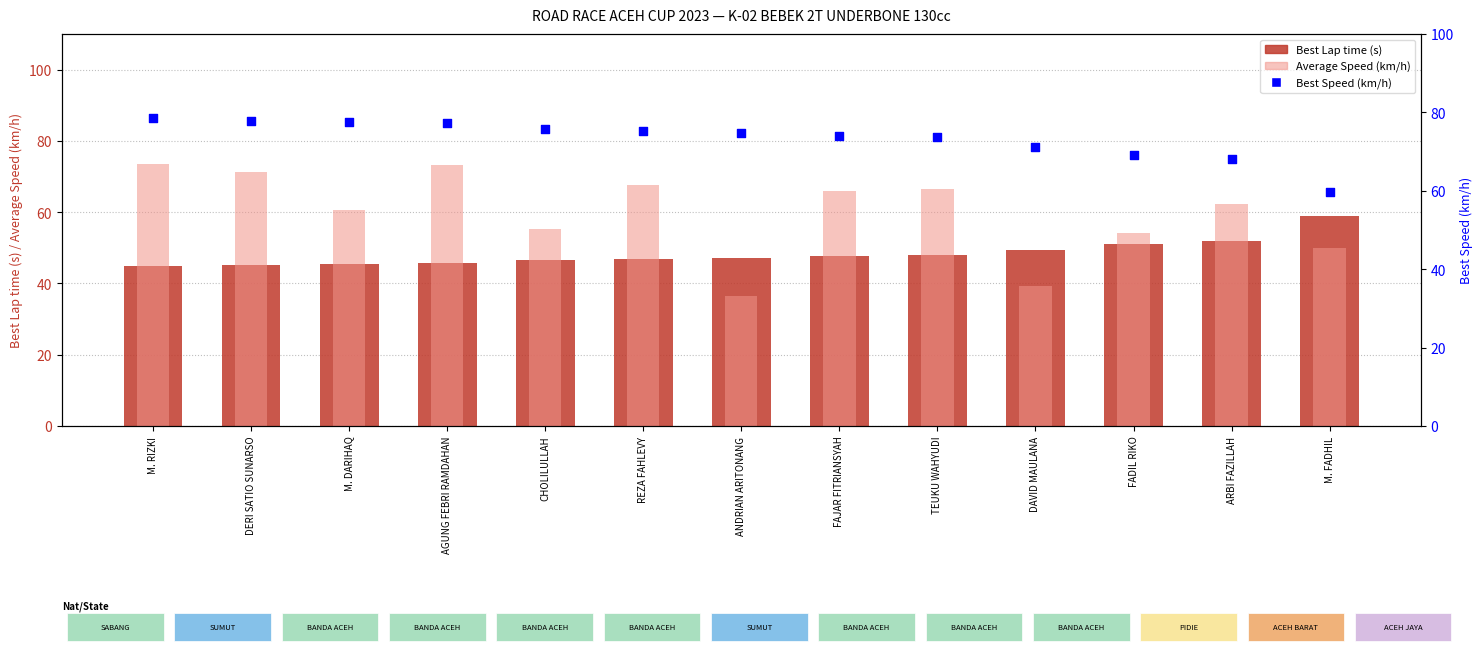

Which series has the largest Y range (max minus min)?

Average Speed (km/h)